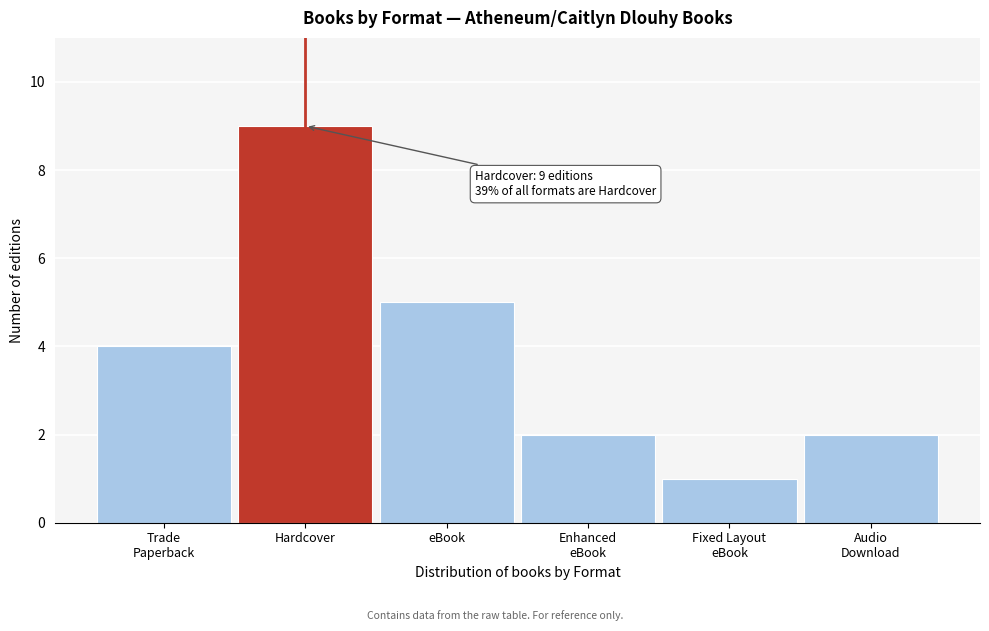

Reading right to left, what are all the values shown in this chart?

2	1	2	5	9	4